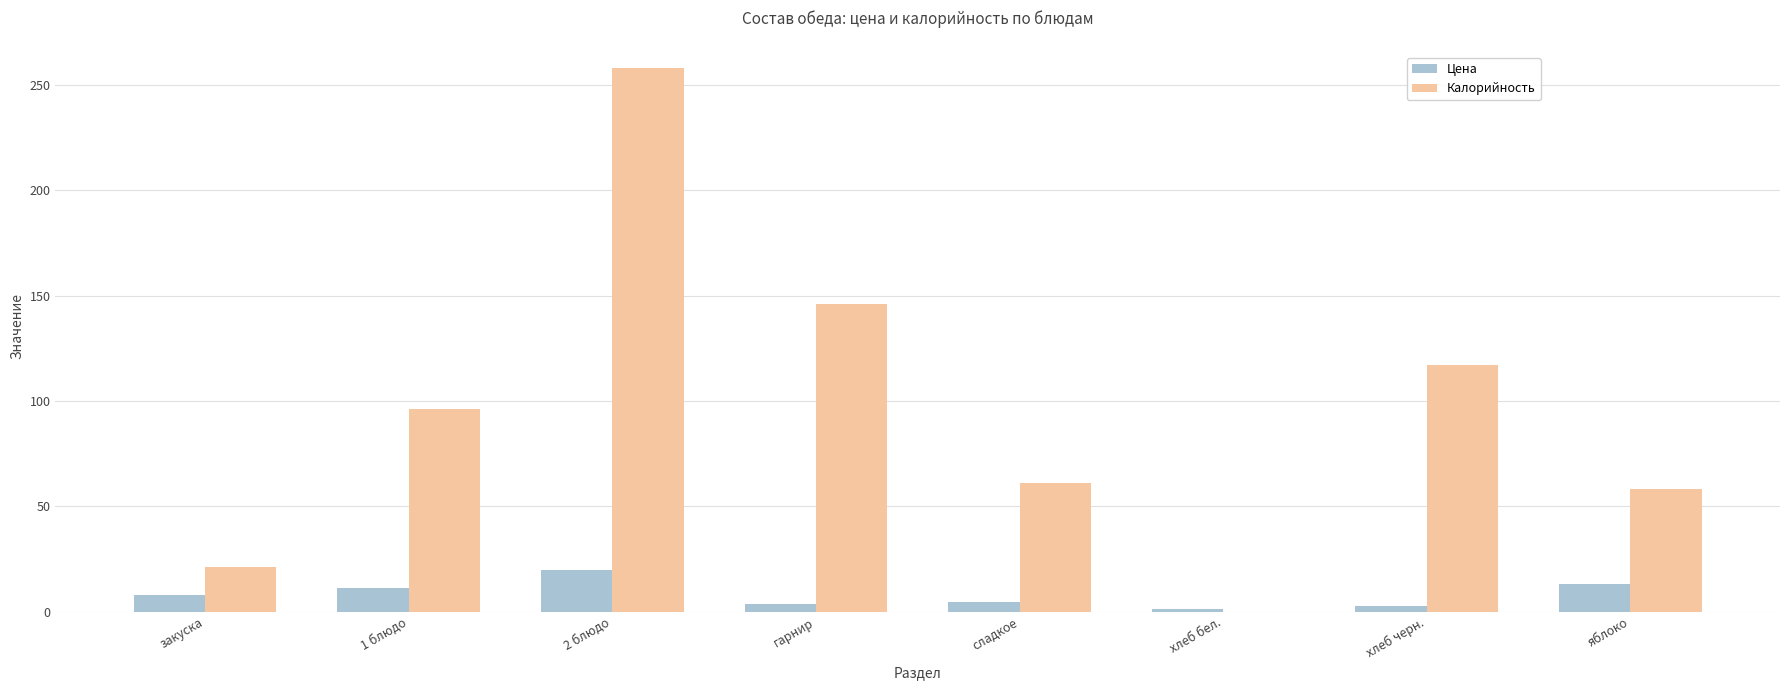

How many distinct data groups are displayed?

2